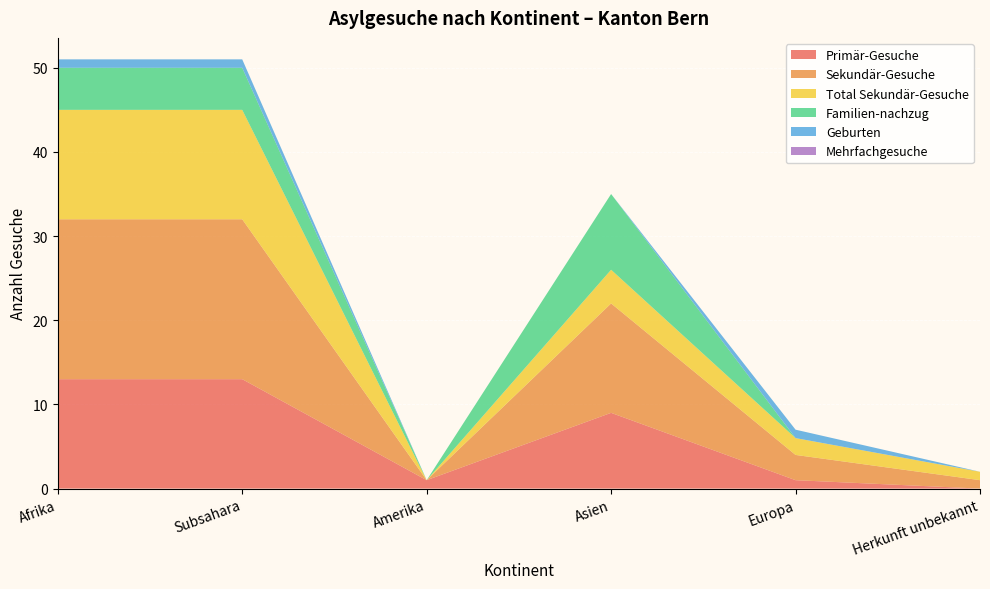

Reading left to right, list all the values displayed in this chart.

Primär-Gesuche: 13	13	1	9	1	0
Sekundär-Gesuche: 19	19	0	13	3	1
Total Sekundär-Gesuche: 13	13	0	4	2	1
Familien-nachzug: 5	5	0	9	0	0
Geburten: 1	1	0	0	1	0
Mehrfachgesuche: 0	0	0	0	0	0